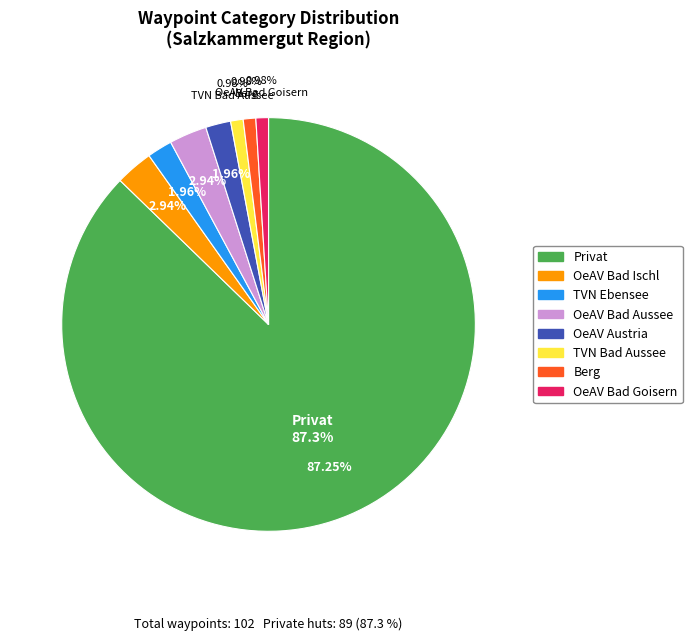

What percentage is the Hütte: OeAV Austria slice, to the nearest percent?

2%